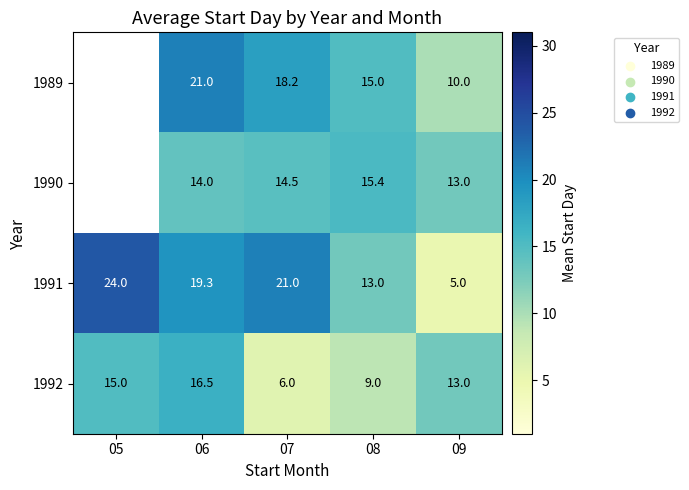

At which category is the sum across all series the highest?

06